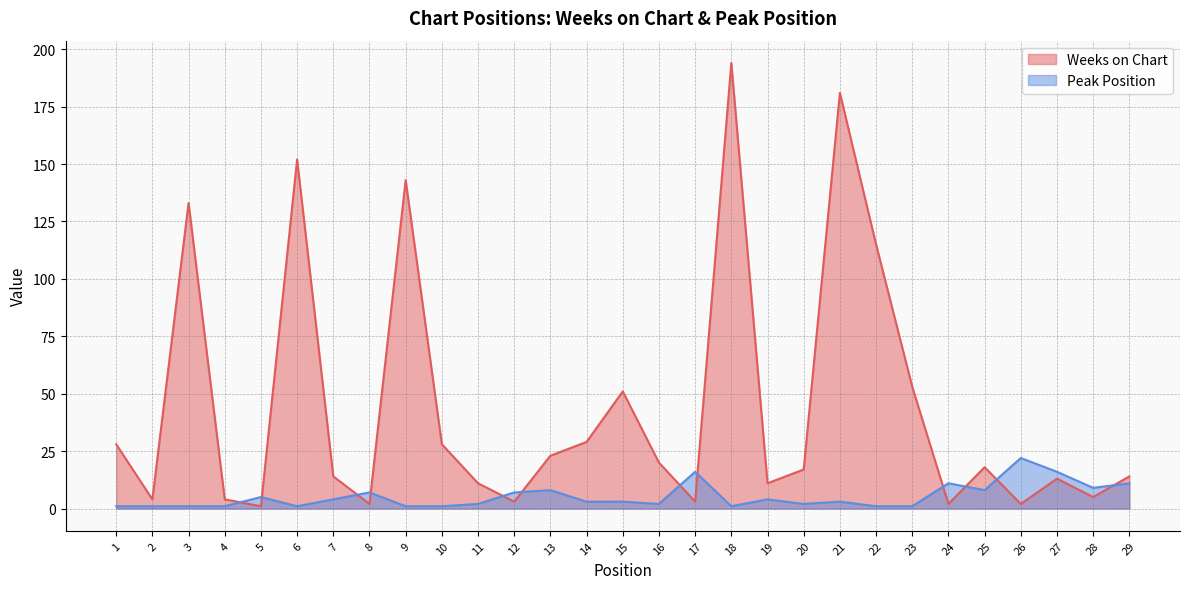

Which series has the largest range (max minus min)?

Weeks on Chart